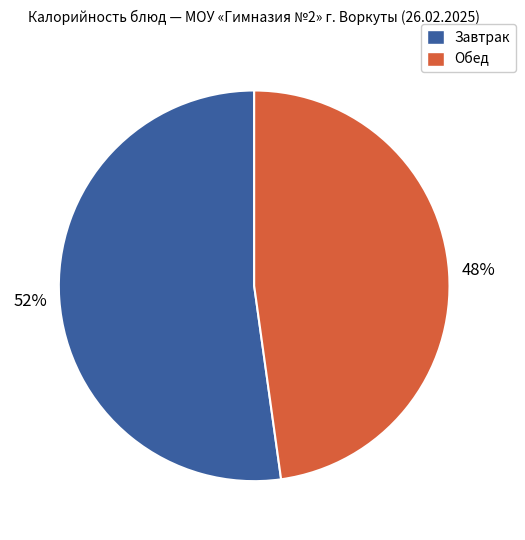

Does any single category account for the majority?

Yes